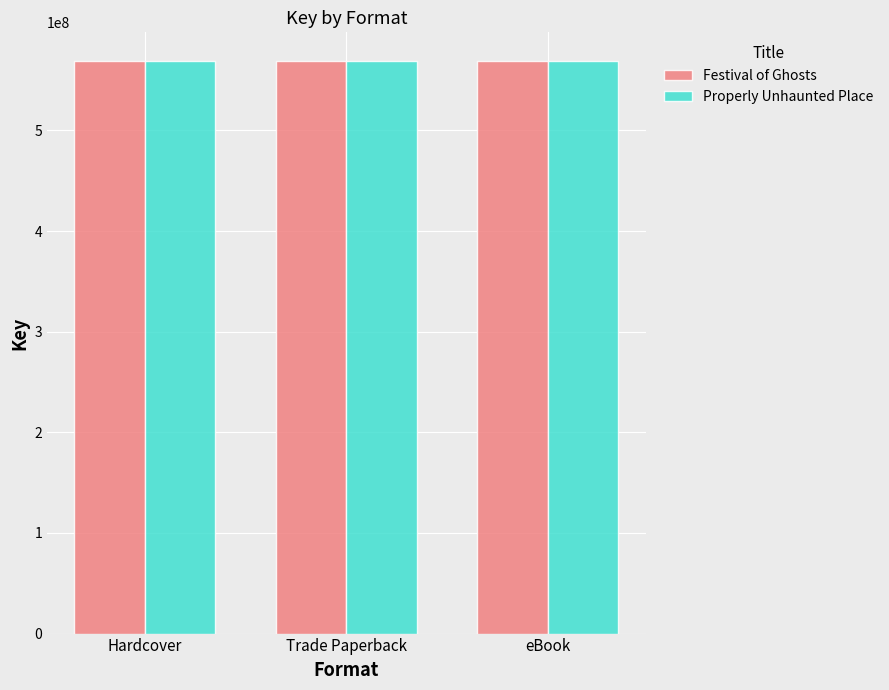

What is the greatest value displayed?

568958424